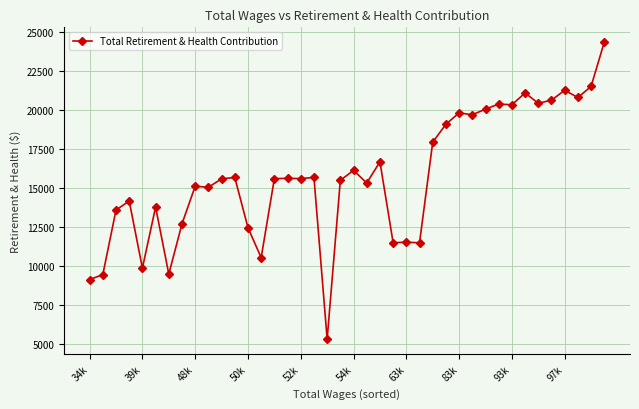

What is the maximum value shown in the chart?

24360